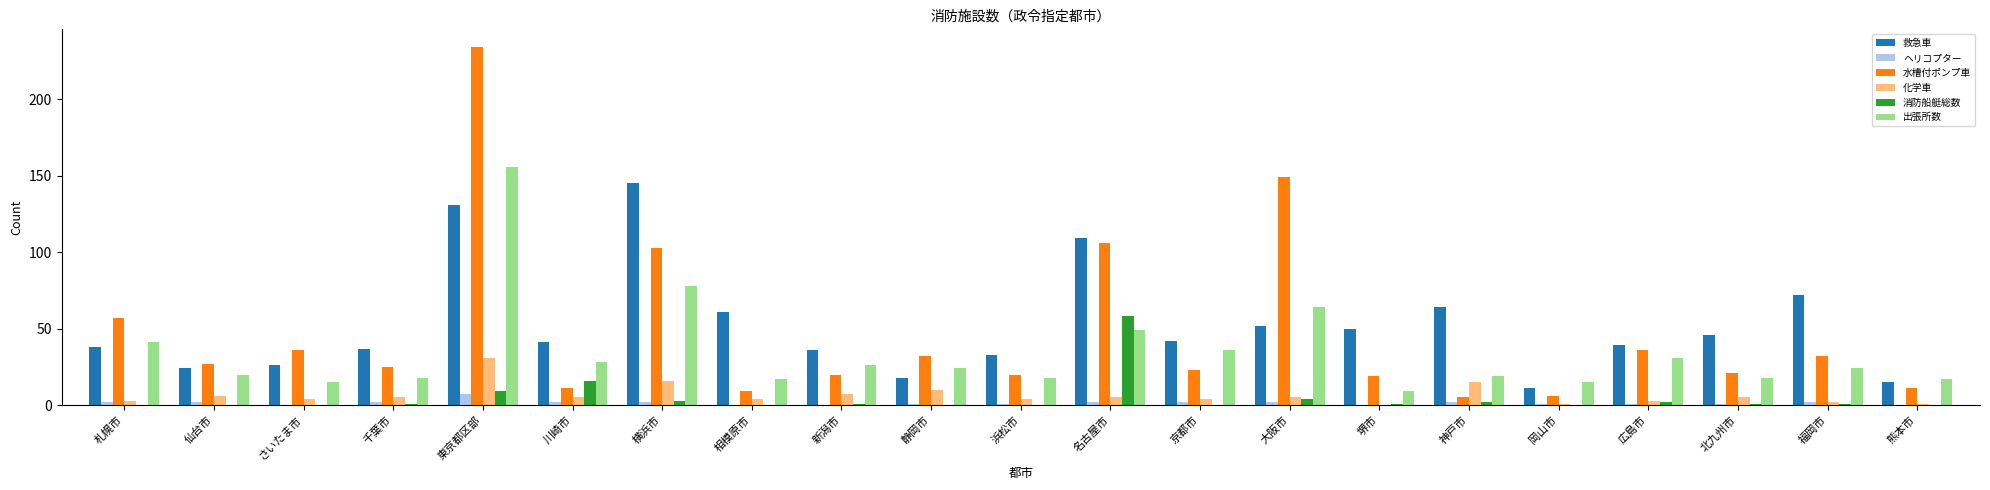

Which series has the widest spread of values?

水槽付ポンプ車